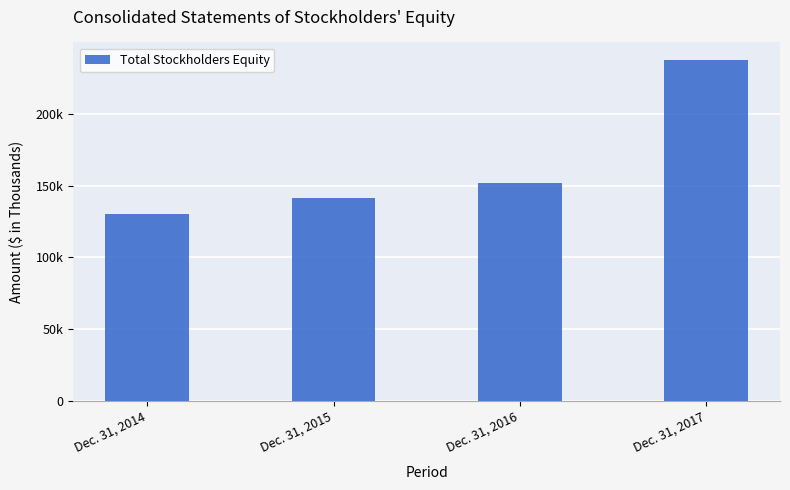

What is the value of the 1st bar from the left?

130332